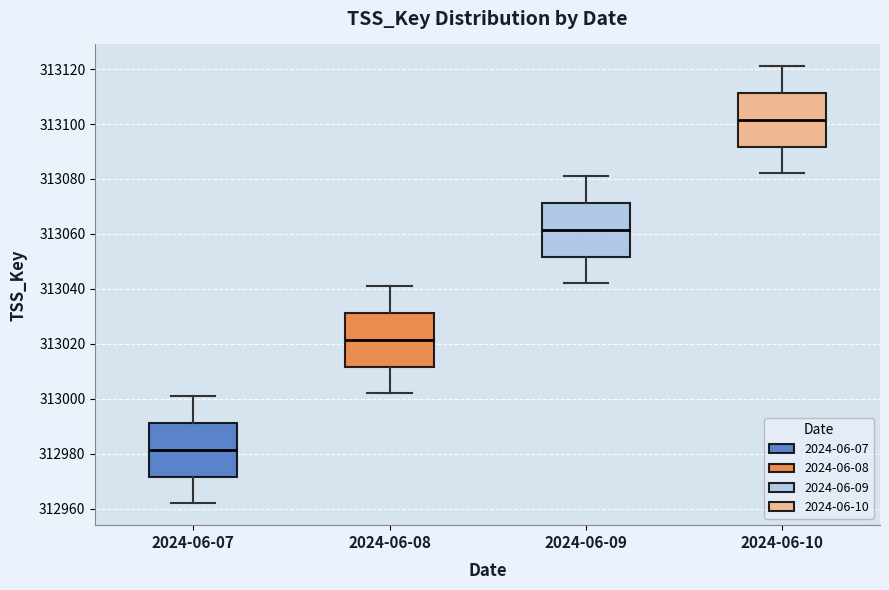

Reading left to right, transcribe this box plot: for each box, give where its median line is, the range the box spans, and where its two whiskers end, as read against the y-axis. The values are not printed on the chart, so give them approximately, as read against the axis.

2024-06-07: median 312982, box 312972 to 312992, whiskers 312962 to 313002
2024-06-08: median 313022, box 313012 to 313032, whiskers 313002 to 313042
2024-06-09: median 313062, box 313052 to 313072, whiskers 313042 to 313082
2024-06-10: median 313102, box 313092 to 313112, whiskers 313082 to 313122